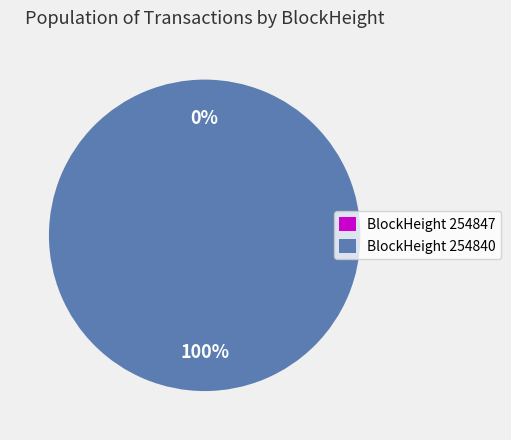

Rank the categories by value from highest to lowest.

254840, 254847